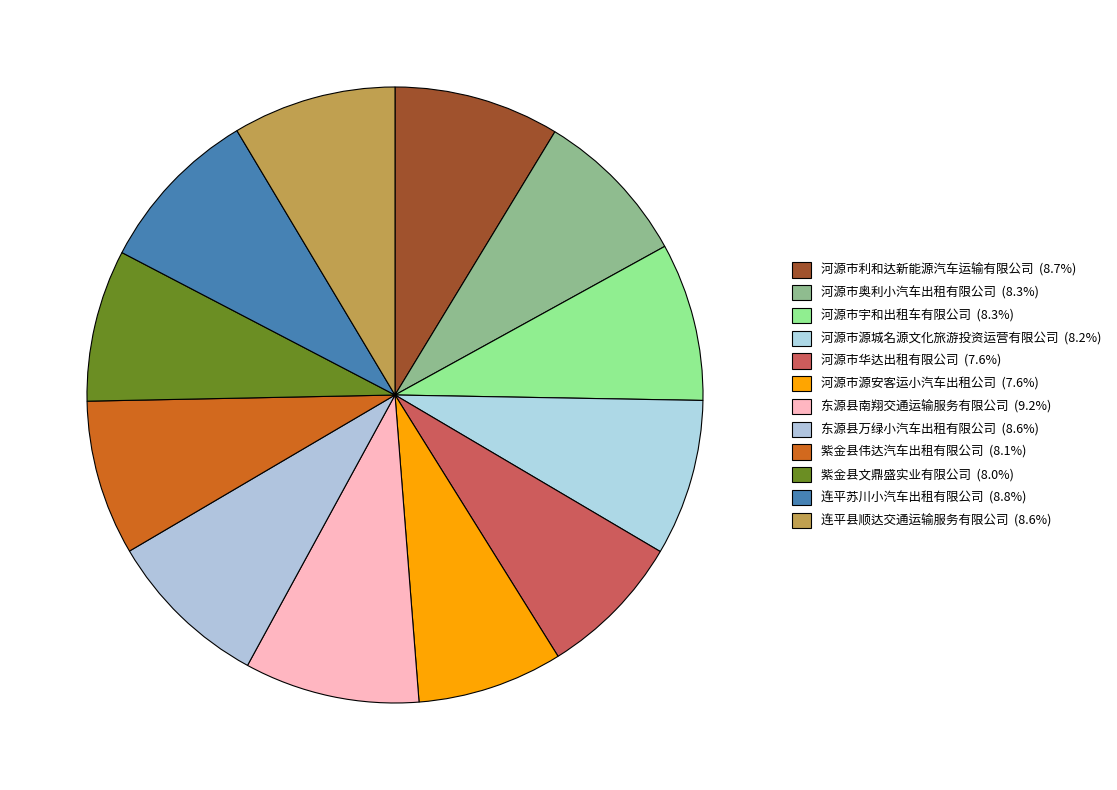

True or false: 东源县南翔交通运输服务有限公司 accounts for 9% of the total.

True